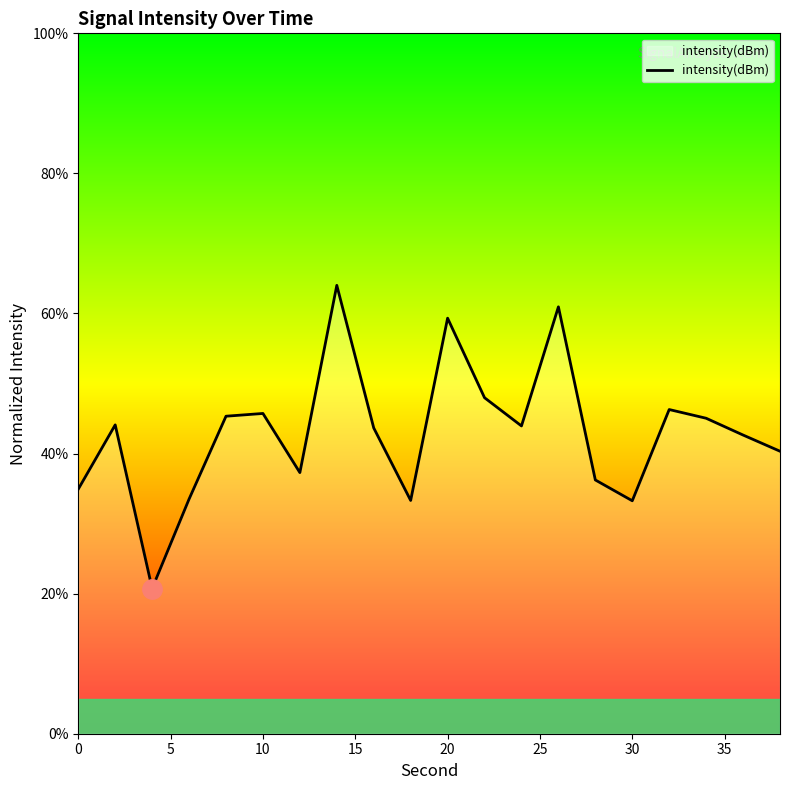

What is the smallest value displayed?

20.7